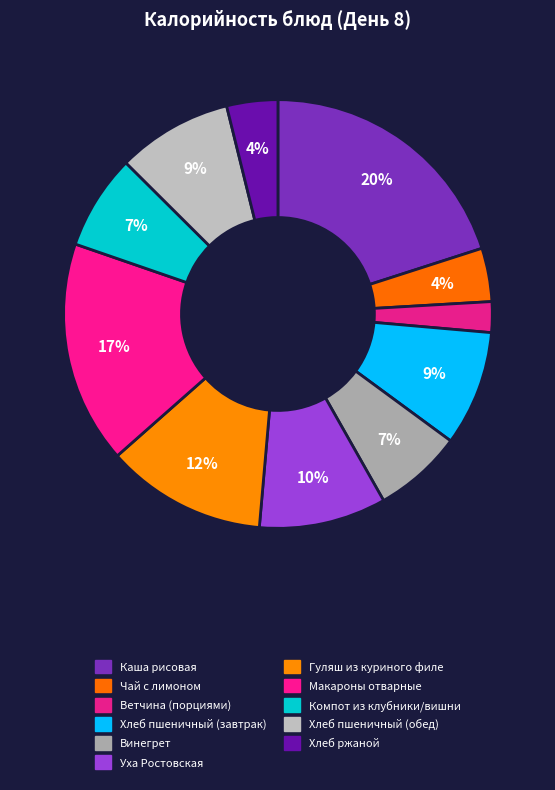

To the nearest percent, what is the difference between the largest and smallest slice percentages?

18%